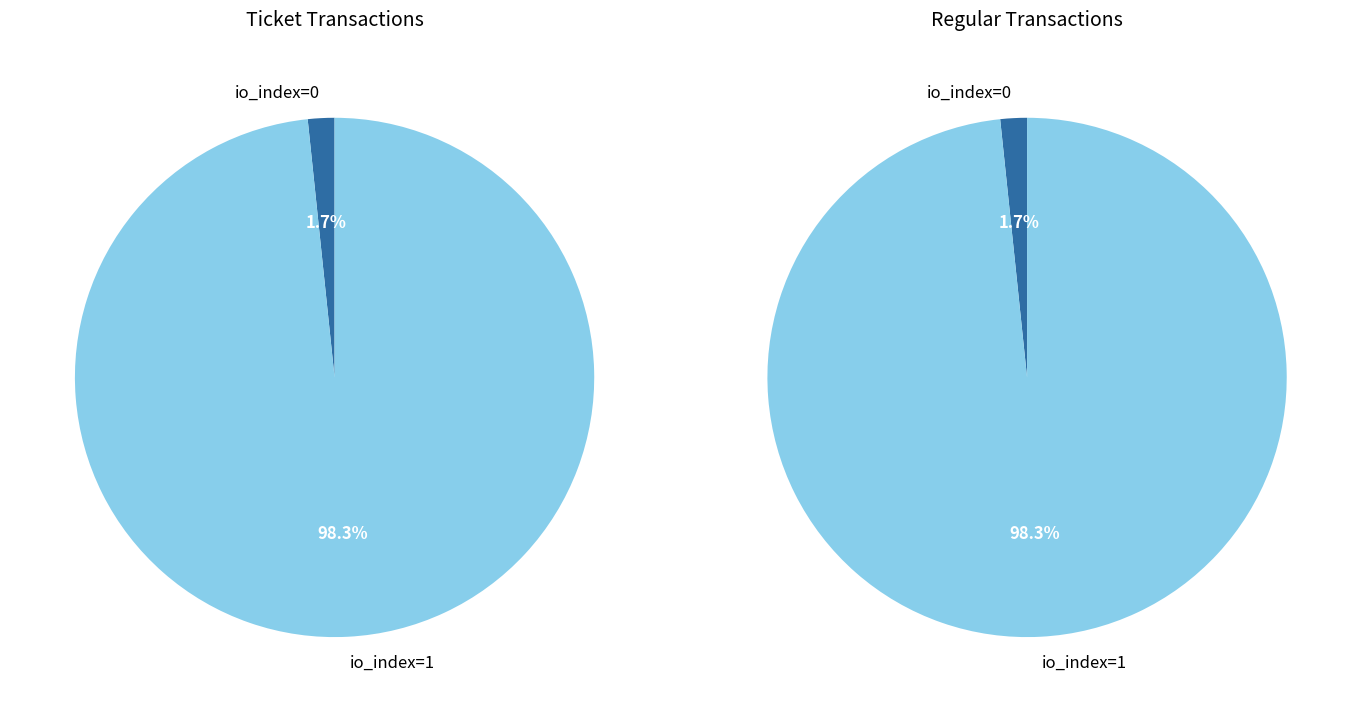

What is the majority slice?

io_index=1